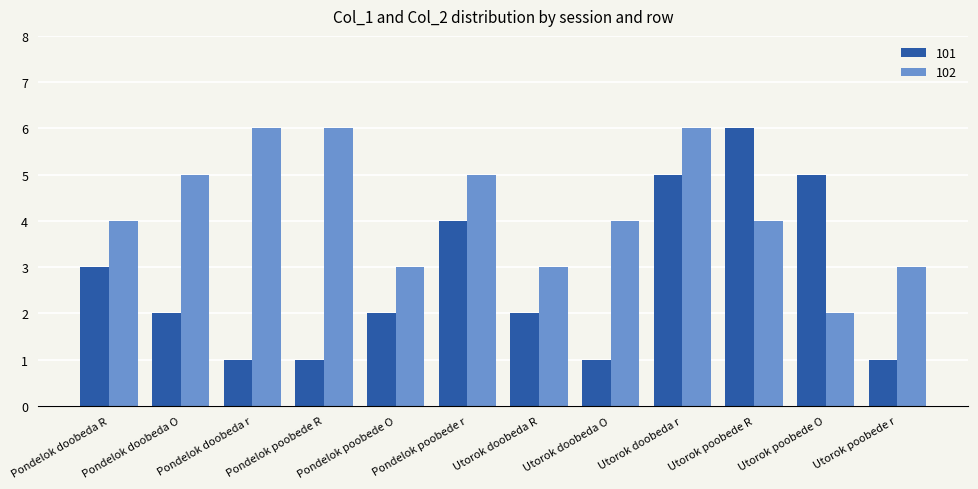

What is the label of the 4th bar from the right?

Utorok doobeda r